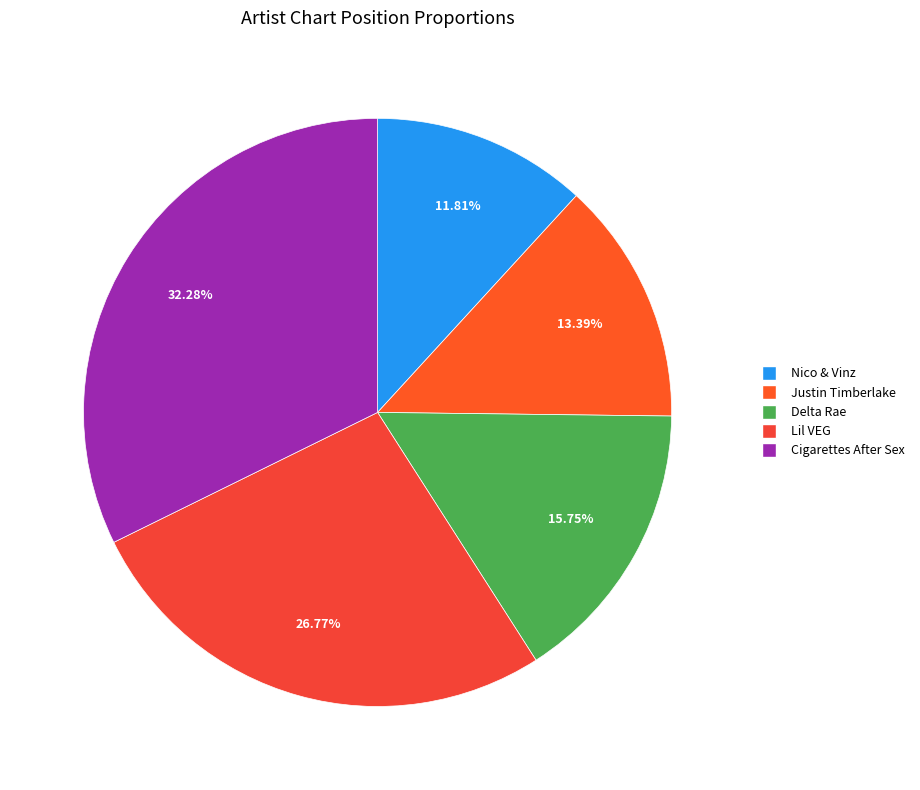

To the nearest percent, what portion does Justin Timberlake represent?

13%